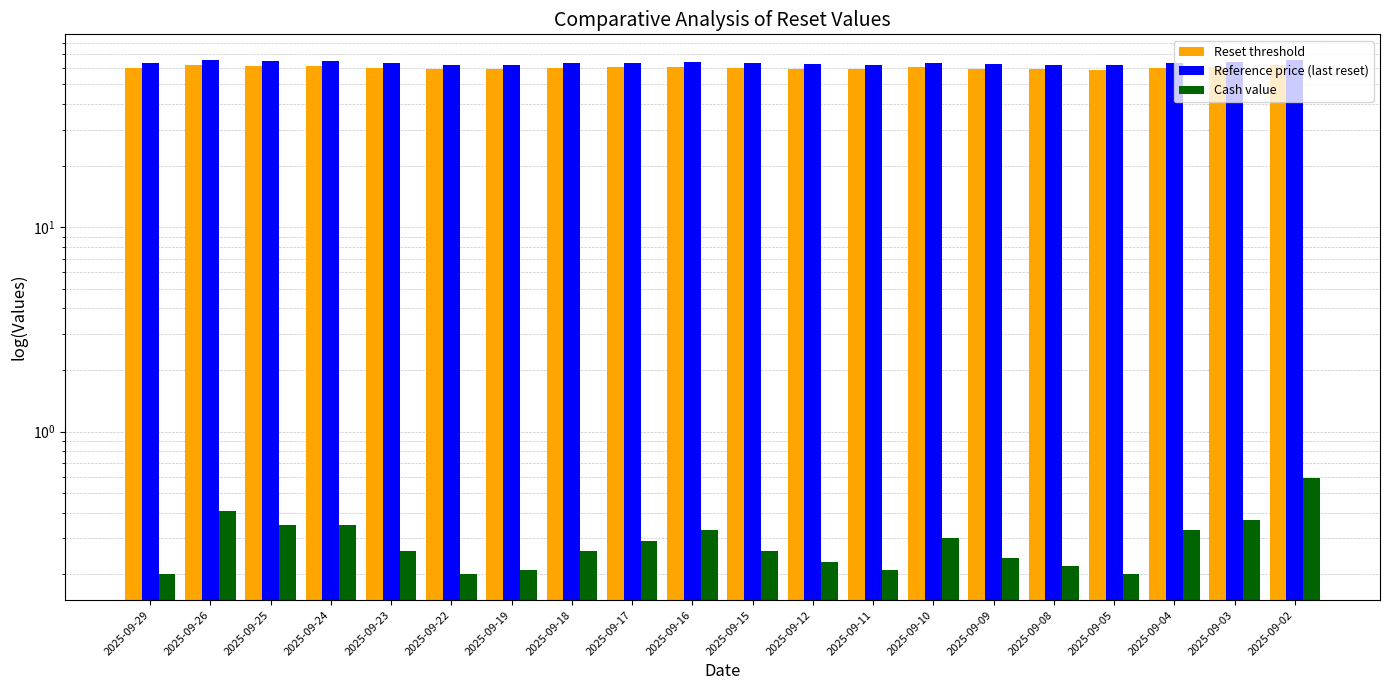

How many values in the Reference price (last reset) series are below 63?

7